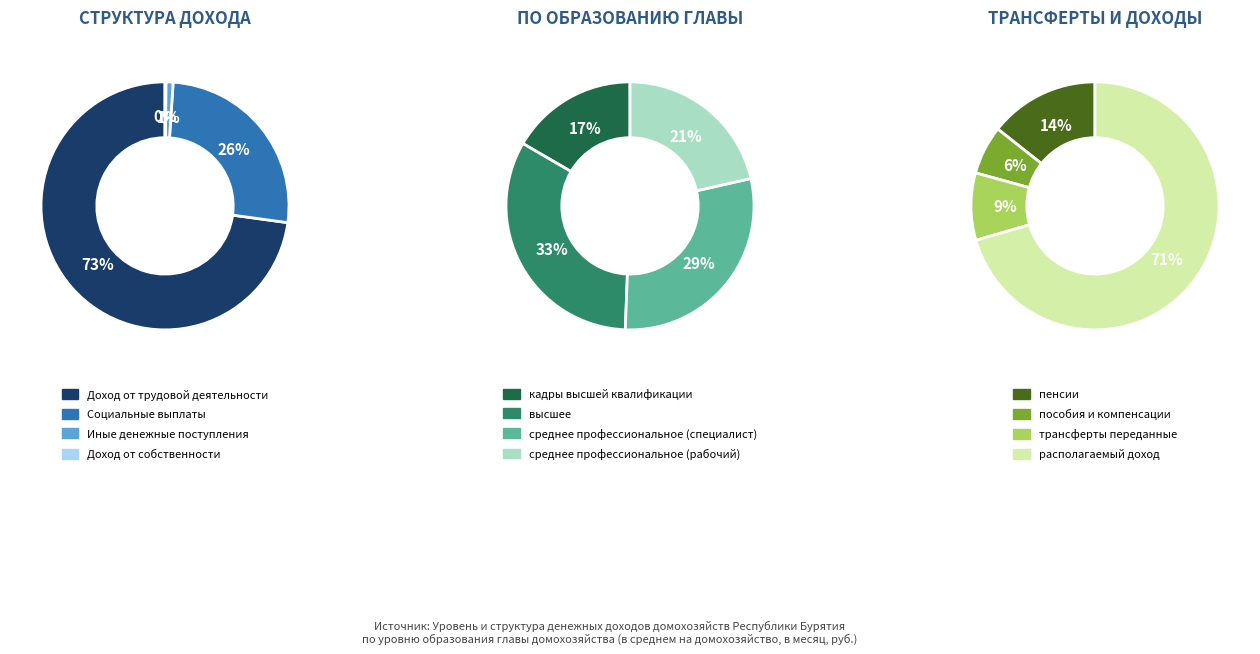

Is it true that Иные денежные поступления is 12% of the pie?

False